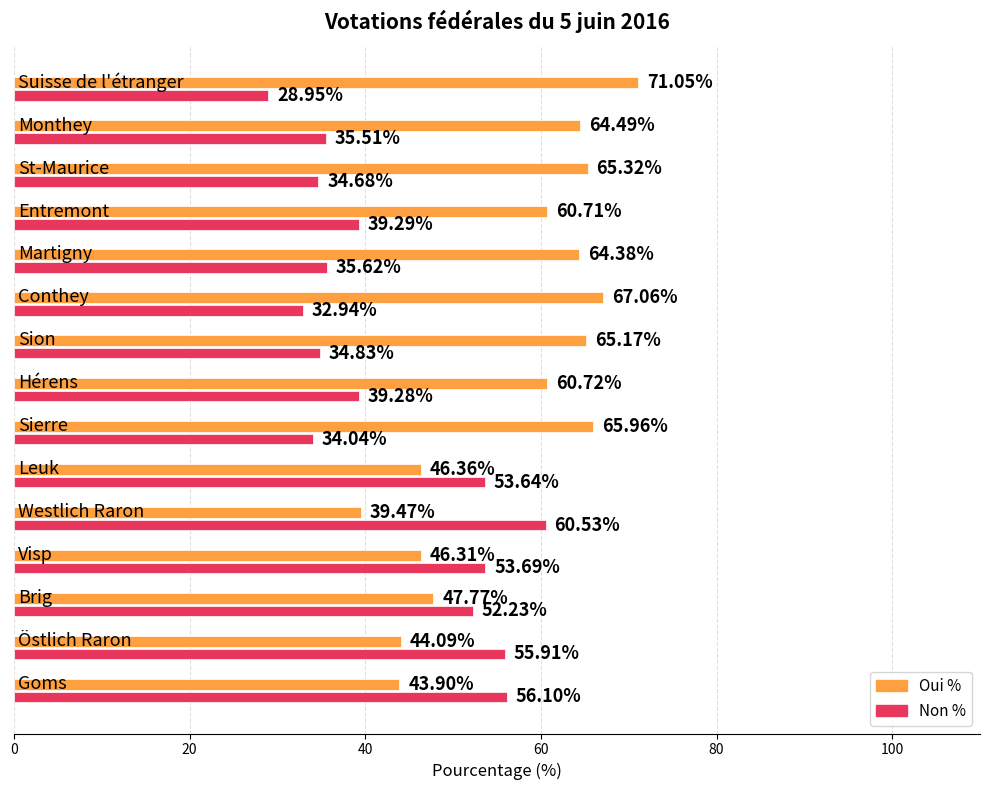

List the series in order of their peak value, highest first.

Oui %, Non %